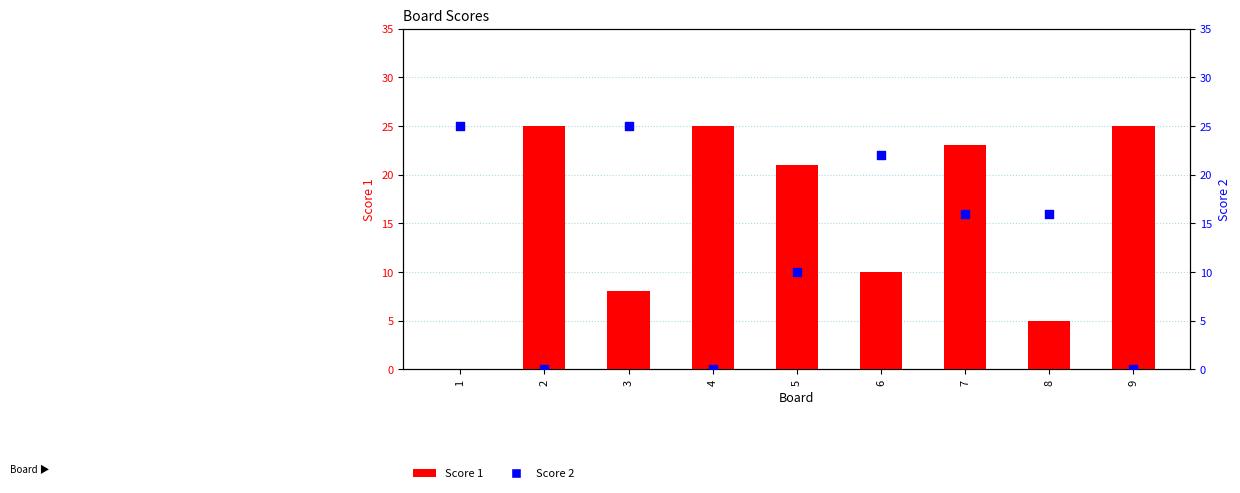

What are all the series names shown in the legend?

Score 1, Score 2